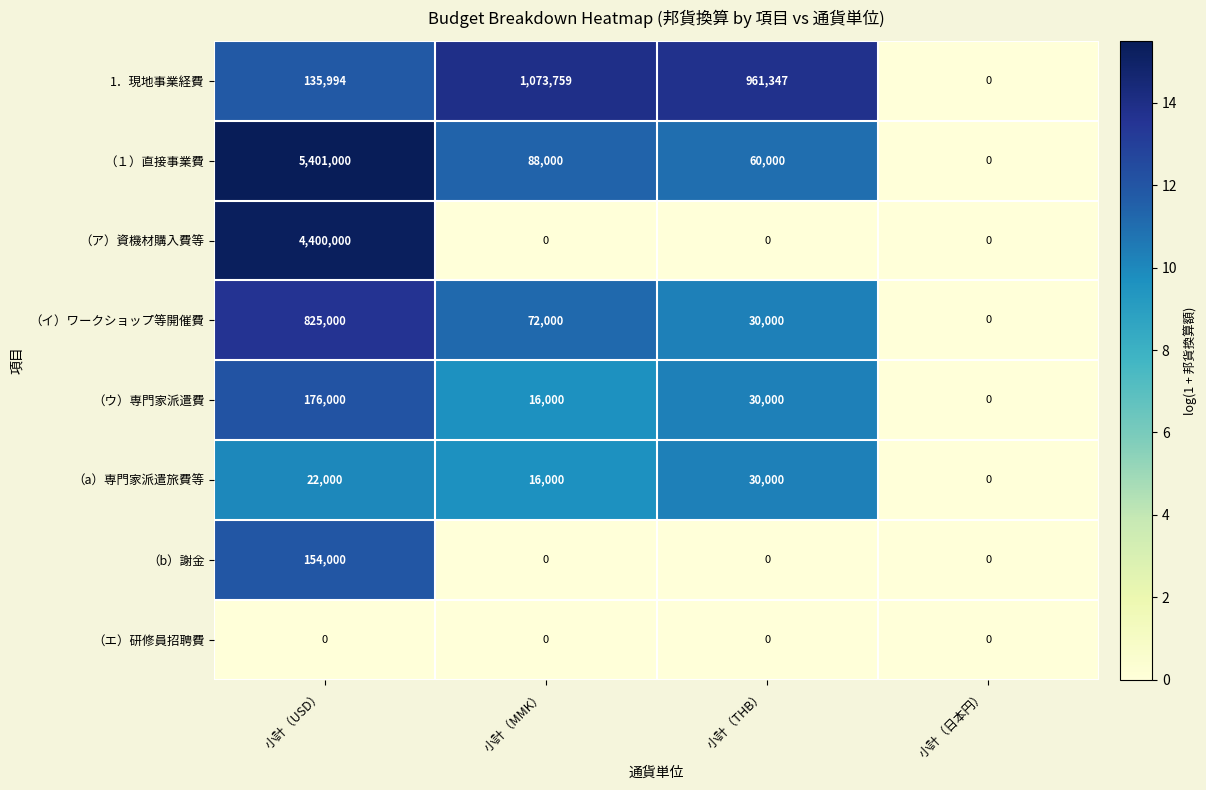

Rank the series by their maximum value, from highest to lowest.

（１）直接事業費, （ア）資機材購入費等, 1．現地事業経費, （イ）ワークショップ等開催費, （ウ）専門家派遣費, （b）謝金, （a）専門家派遣旅費等, （エ）研修員招聘費